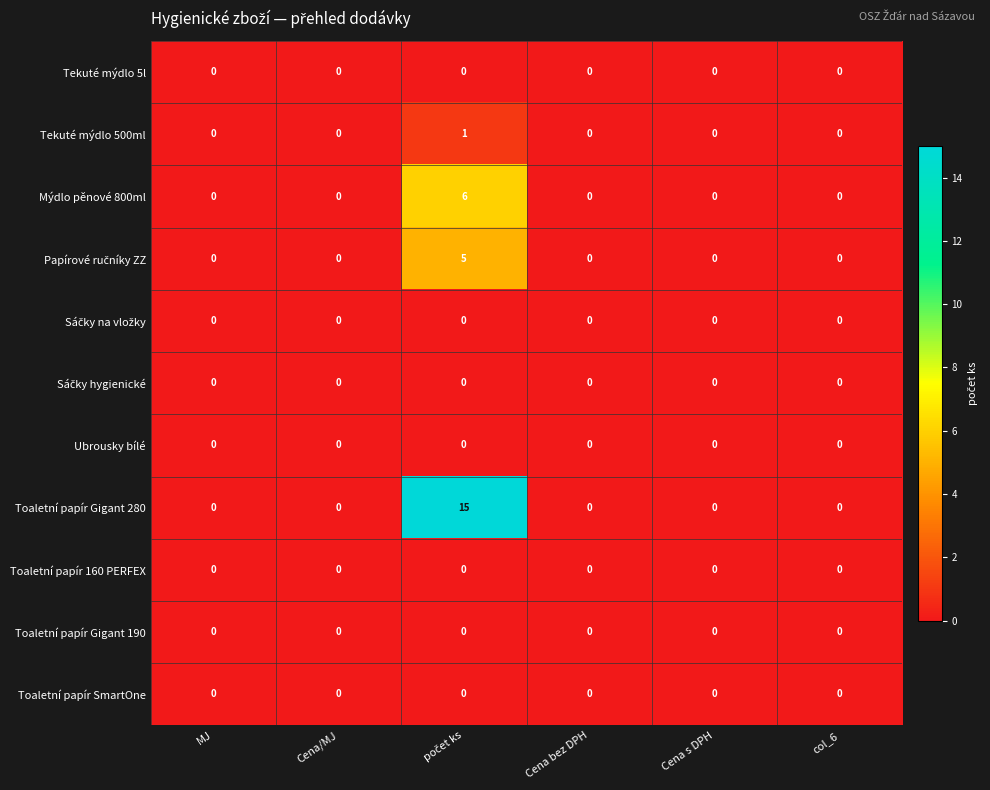

Which series has the largest total across all categories?

Toaletní papír Gigant 280